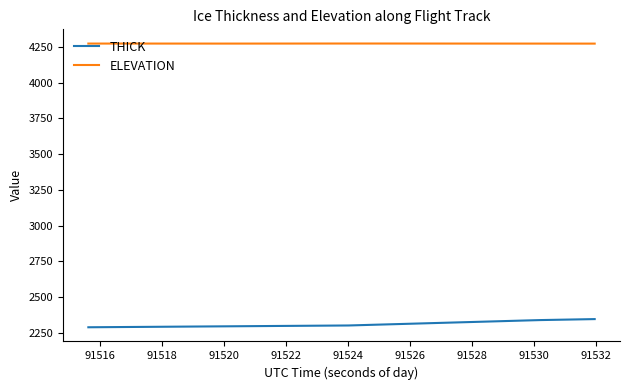

Which series has the largest total across all categories?

ELEVATION